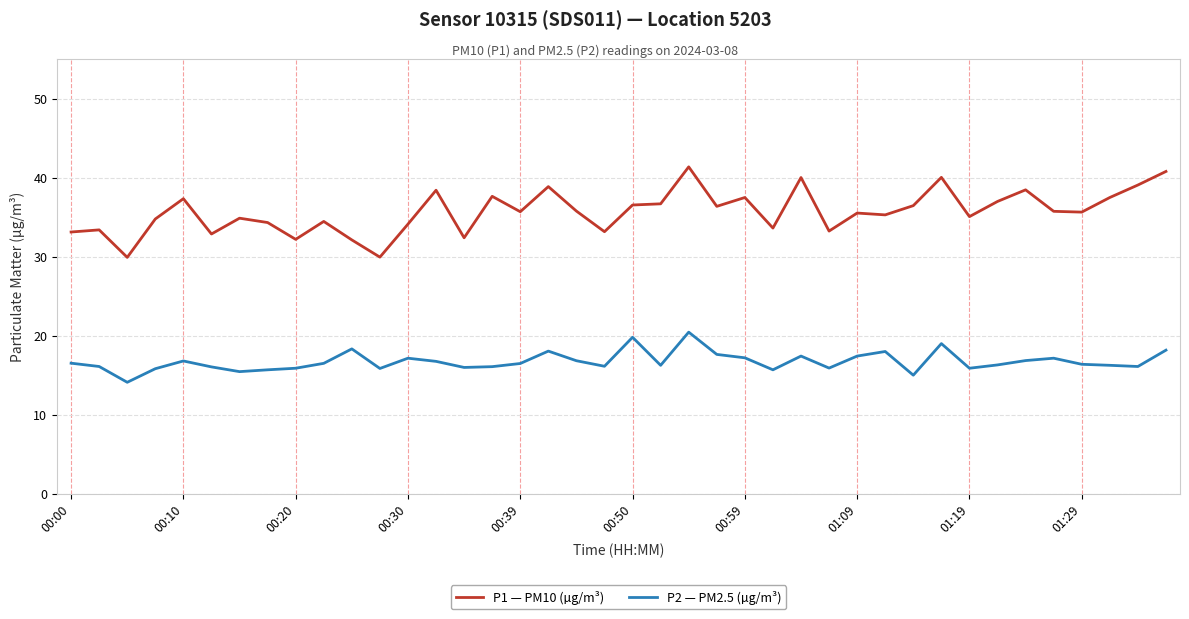

What is the difference between the maximum and minimum values in the P1 — PM10 (µg/m³) series?

11.5